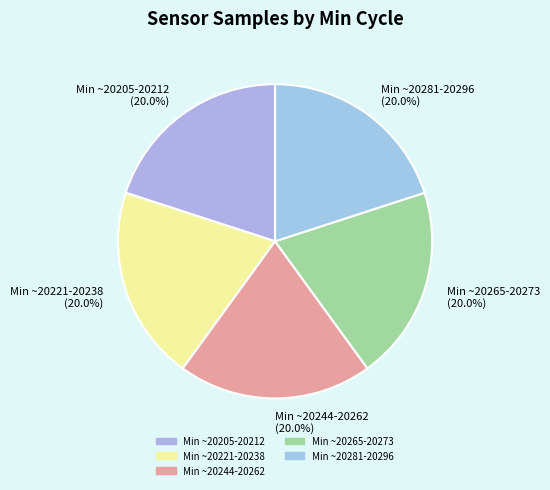

What is the ratio of the value at Min ~20244-20262 (20.0%) to the value at Min ~20221-20238 (20.0%)?

1.0